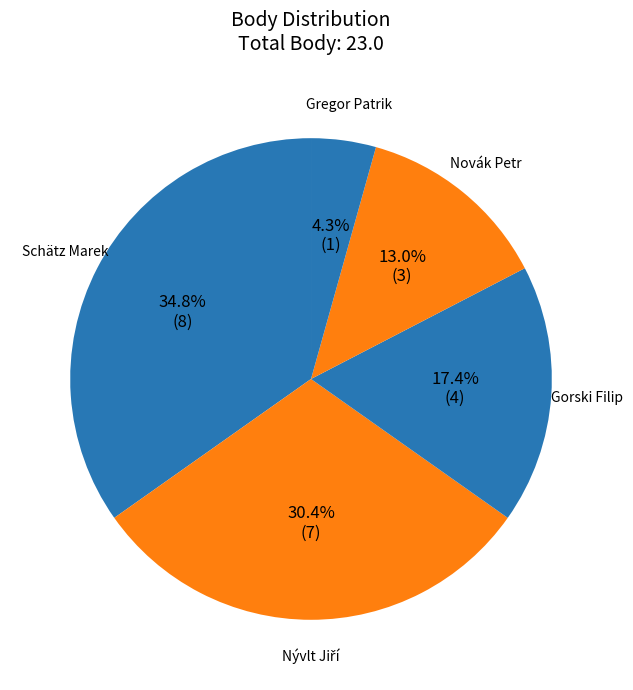

What is the smallest slice in the pie chart?

Gregor Patrik